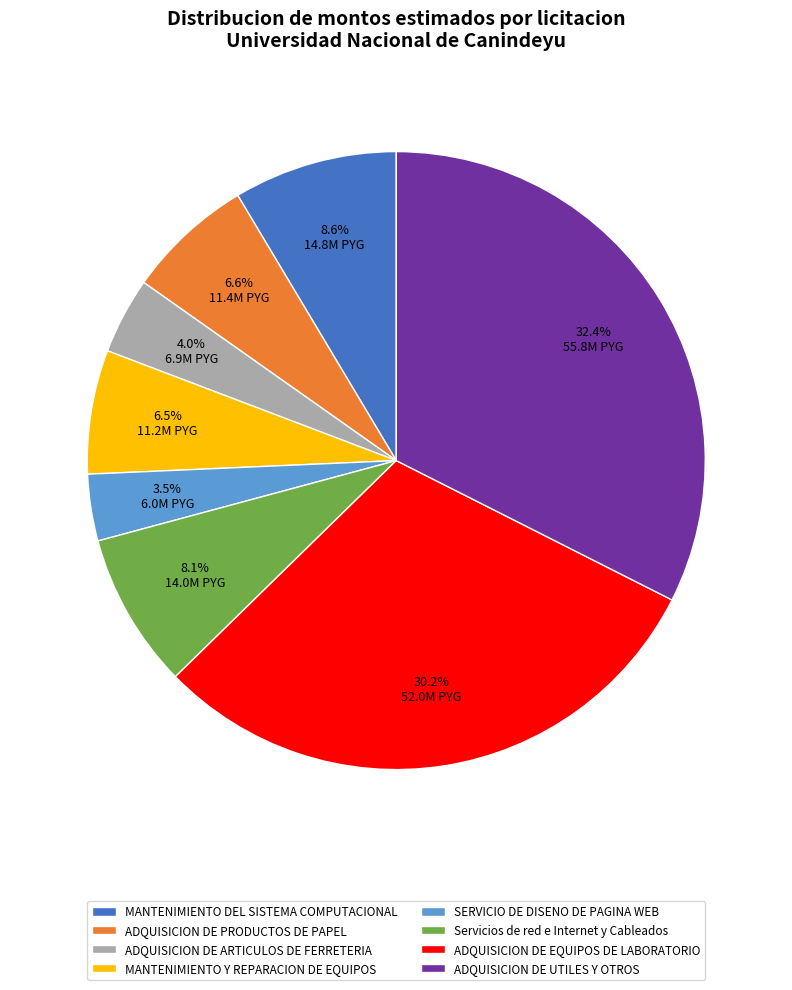

Which slice is the smallest?

SERVICIO DE DISENO DE PAGINA WEB